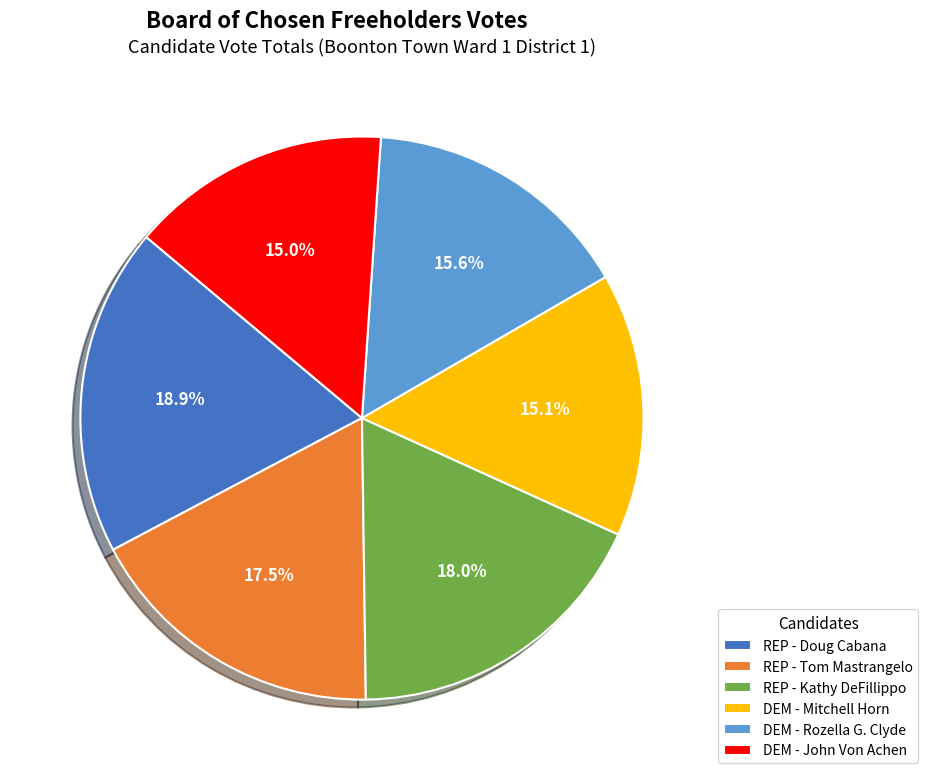

Count the number of slices in the pie.

6